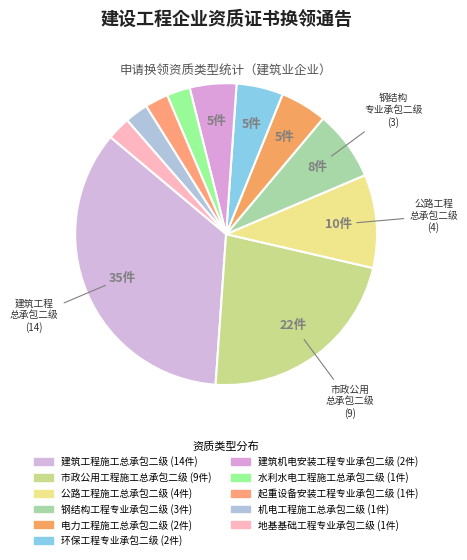

Count the number of slices in the pie.

11